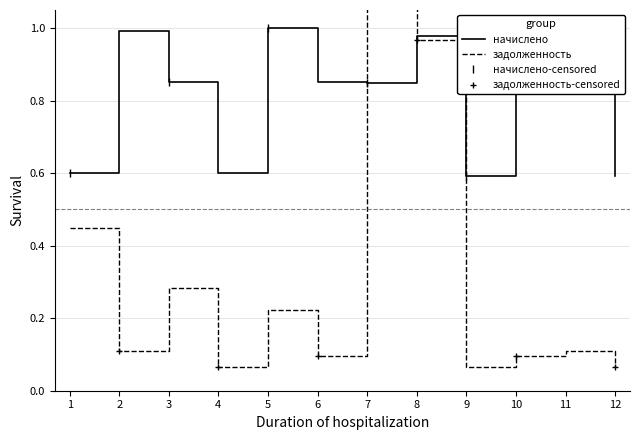

What is the value of the начислено point at the 3rd from the left?

0.9